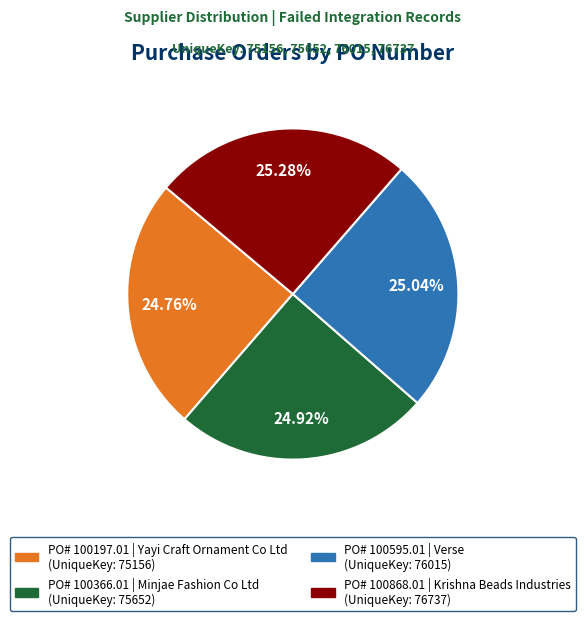

Is there a majority slice in this chart?

No